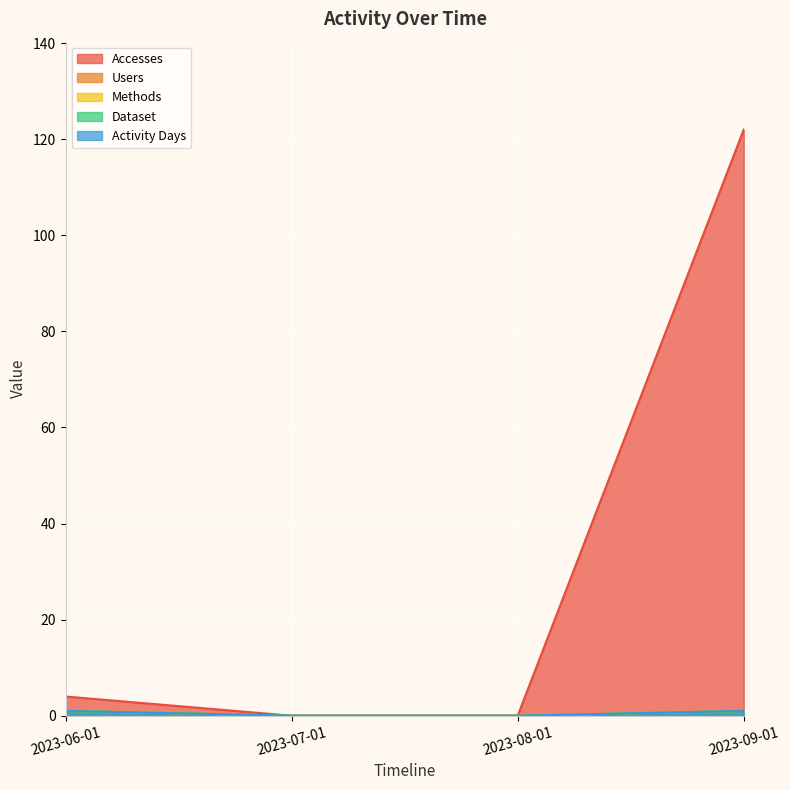

How many lines are shown in the chart?

5